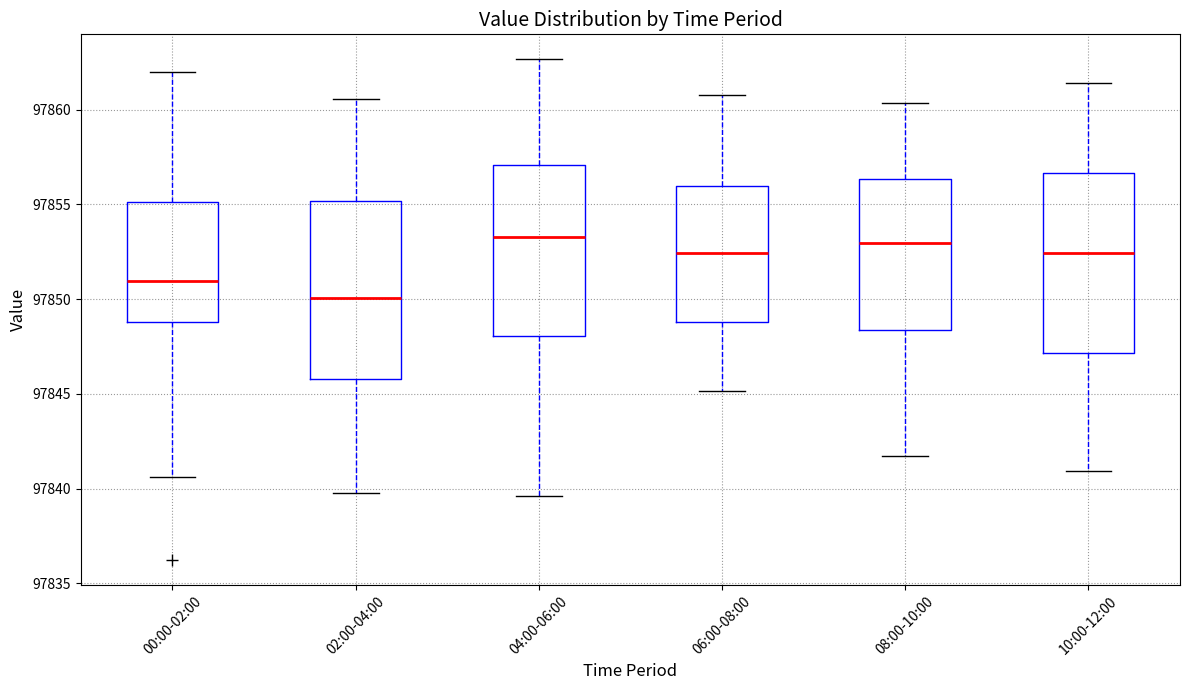

Reading left to right, read every box against the y-axis: the position of its median line, the range the box covers, and the ends of its whiskers. The values are not printed on the chart, so give them approximately, as read against the axis.

00:00-02:00: median 97851.0, box 97849.0 to 97855.0, whiskers 97840.5 to 97862.0
02:00-04:00: median 97850.0, box 97846.0 to 97855.0, whiskers 97840.0 to 97860.5
04:00-06:00: median 97853.5, box 97848.0 to 97857.0, whiskers 97839.5 to 97862.5
06:00-08:00: median 97852.5, box 97849.0 to 97856.0, whiskers 97845.0 to 97861.0
08:00-10:00: median 97853.0, box 97848.5 to 97856.5, whiskers 97841.5 to 97860.5
10:00-12:00: median 97852.5, box 97847.0 to 97856.5, whiskers 97841.0 to 97861.5